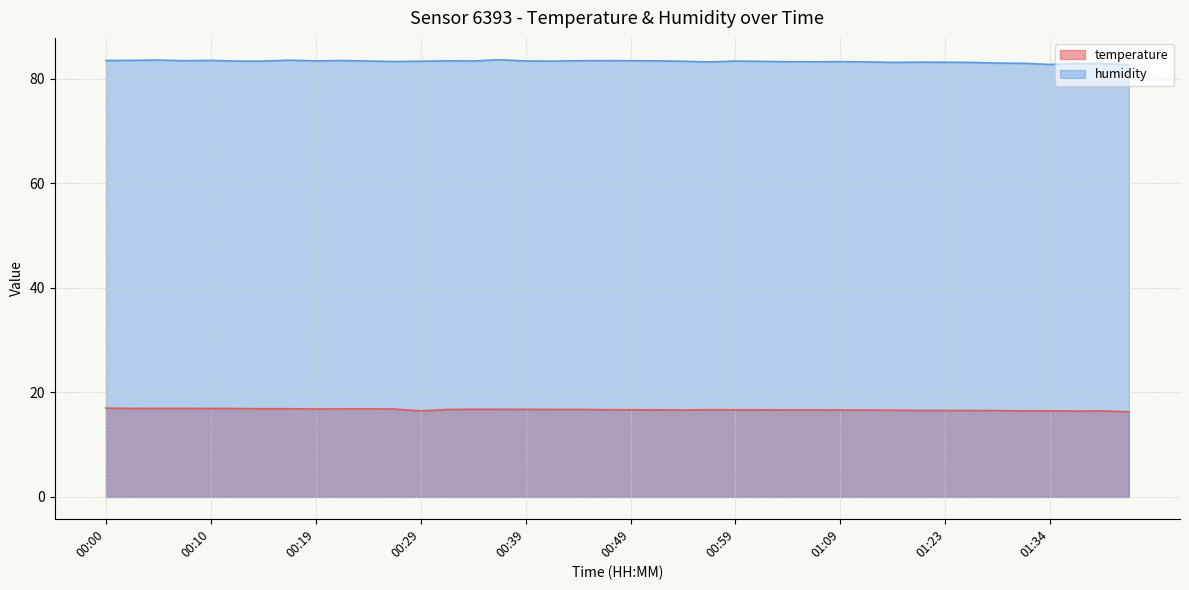

Reading right to left, transcribe all the data shown in this chart.

temperature: 01:41=16.3	01:39=16.5	01:36=16.4	01:34=16.5	01:31=16.5	01:28=16.5	01:26=16.5	01:23=16.6	01:17=16.6	01:14=16.6	01:12=16.6	01:09=16.6	01:07=16.6	01:04=16.6	01:02=16.7	00:59=16.7	00:57=16.7	00:54=16.6	00:52=16.7	00:49=16.7	00:47=16.7	00:44=16.7	00:41=16.8	00:39=16.8	00:37=16.8	00:34=16.8	00:32=16.7	00:29=16.5	00:27=16.8	00:24=16.9	00:22=16.9	00:19=16.8	00:17=16.9	00:14=16.9	00:12=16.9	00:10=16.9	00:07=16.9	00:05=16.9	00:02=16.9	00:00=17.0
humidity: 01:41=82.7	01:39=82.9	01:36=83.0	01:34=82.8	01:31=83.0	01:28=83.0	01:26=83.2	01:23=83.2	01:17=83.2	01:14=83.2	01:12=83.3	01:09=83.3	01:07=83.3	01:04=83.3	01:02=83.4	00:59=83.4	00:57=83.3	00:54=83.4	00:52=83.5	00:49=83.5	00:47=83.5	00:44=83.5	00:41=83.4	00:39=83.5	00:37=83.7	00:34=83.4	00:32=83.5	00:29=83.4	00:27=83.3	00:24=83.4	00:22=83.5	00:19=83.5	00:17=83.6	00:14=83.4	00:12=83.4	00:10=83.6	00:07=83.5	00:05=83.6	00:02=83.6	00:00=83.5